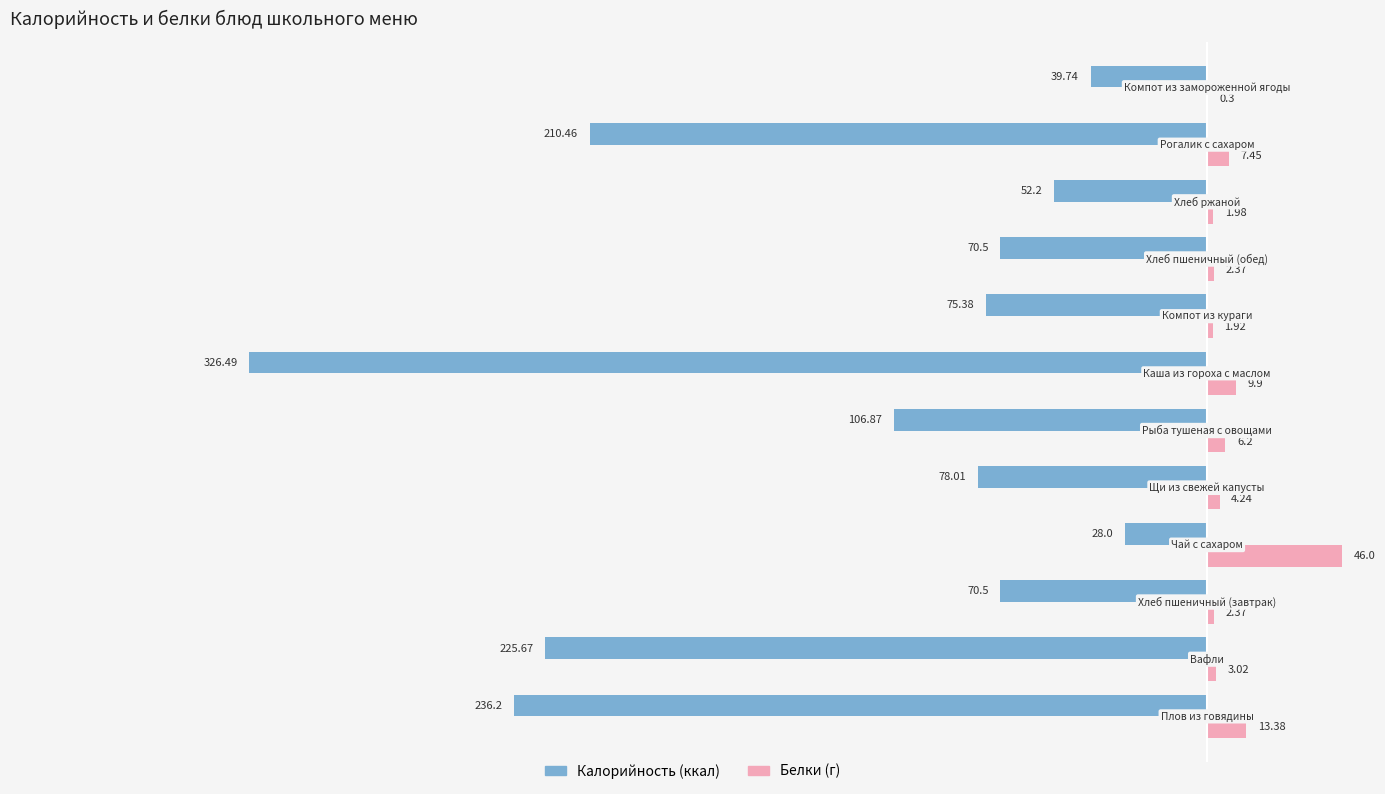

Count the number of data series in this chart.

2